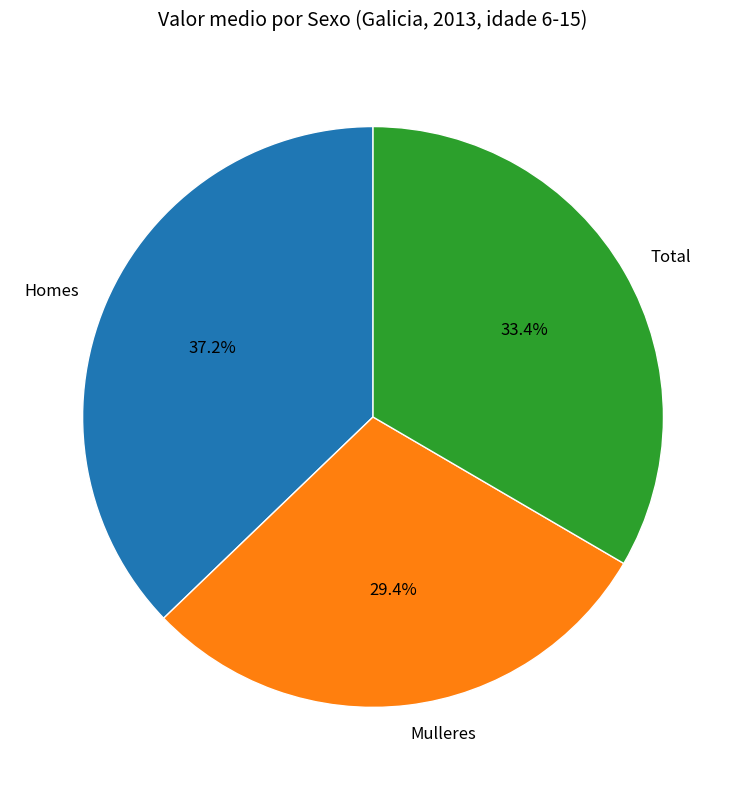

How many segments does this pie chart have?

3